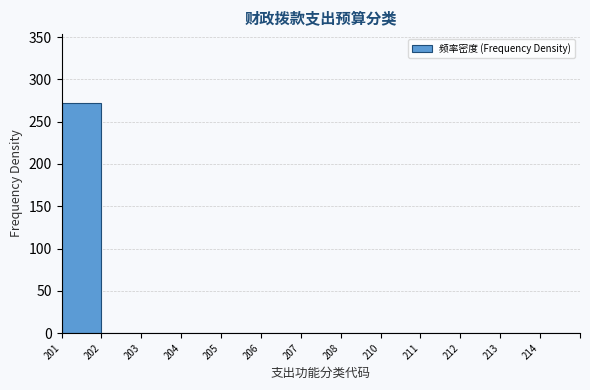

Reading left to right, list all the values displayed in this chart.

201=272	202=0	203=0	204=0	205=0	206=0	207=0	208=0	210=0	211=0	212=0	213=0	214=0